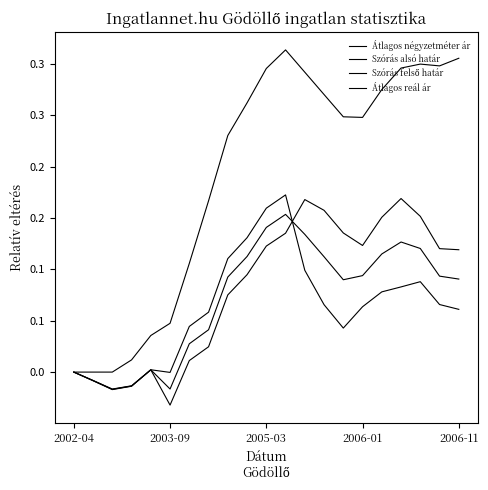

True or false: Átlagos négyzetméter ár and Szórás alsó határ intersect in this chart.

False